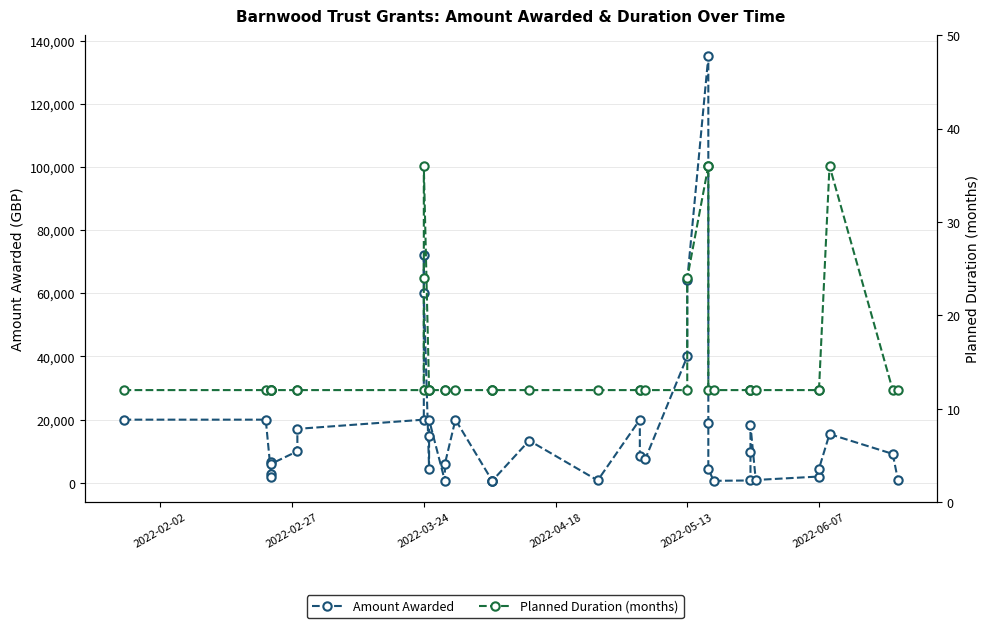

Reading left to right, extract all data points from this chart.

Amount Awarded: 20000.0	20000.0	2700.0	2000.0	6700.0	6000.0	10000.0	17090.3	20000.0	72205.0	60000.0	4489.0	14968.0	20000.0	600.0	6015.0	20000.0	600.0	632.8	672.0	13385.0	768.4	20000.0	8520.0	7393.0	40000.0	64252.0	135000.0	18887.5	4500.0	642.1	750.0	9648.8	18189.0	905.4	2000.0	4457.8	15435.0	9160.0	840.4
Planned Duration (months): 12.0	12.0	12.0	12.0	12.0	12.0	12.0	12.0	12.0	24.0	36.0	12.0	12.0	12.0	12.0	12.0	12.0	12.0	12.0	12.0	12.0	12.0	12.0	12.0	12.0	12.0	24.0	36.0	36.0	12.0	12.0	12.0	12.0	12.0	12.0	12.0	12.0	36.0	12.0	12.0